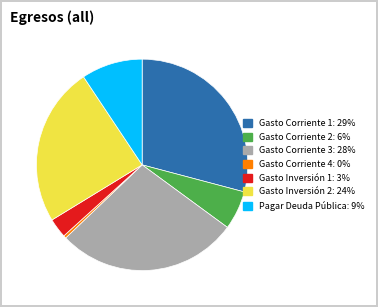

Between Gasto Corriente 1 and Gasto Inversión 2, which is larger?

Gasto Corriente 1